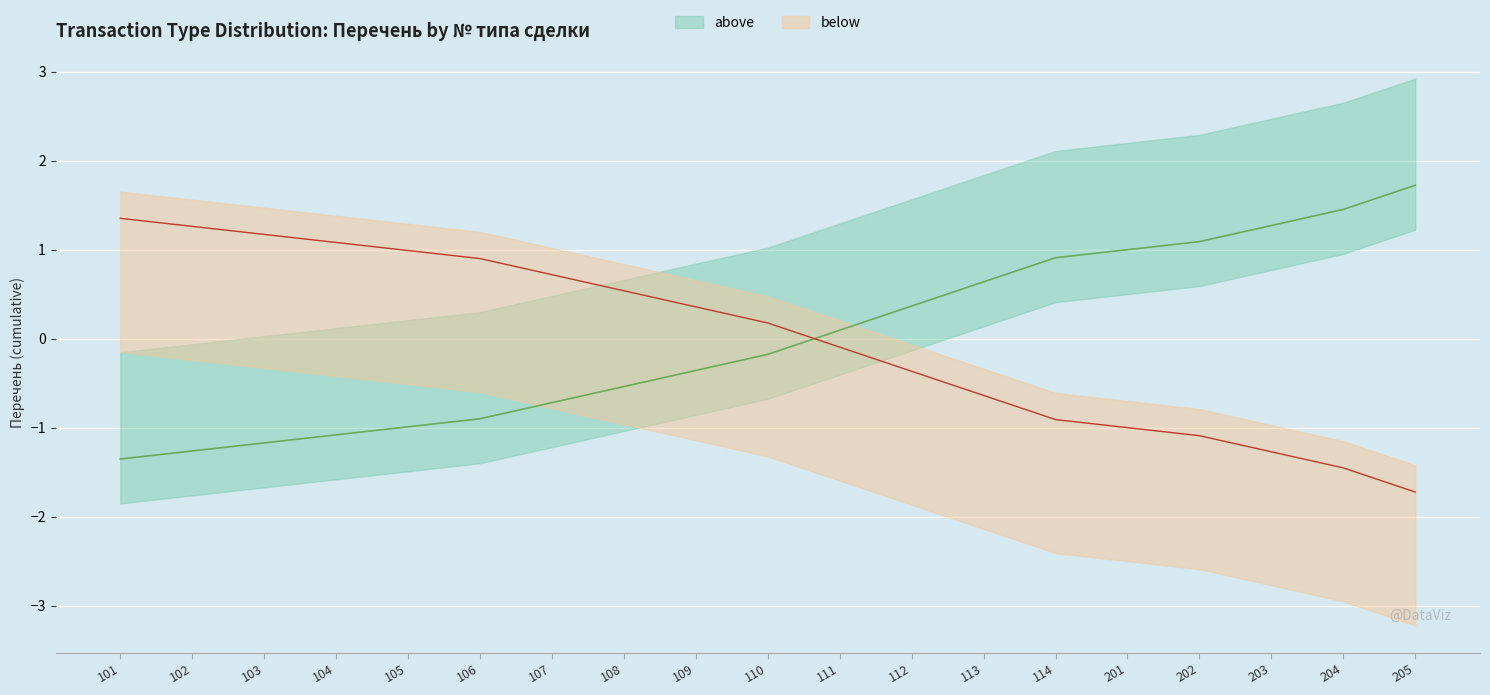

Which series has the largest range (max minus min)?

above